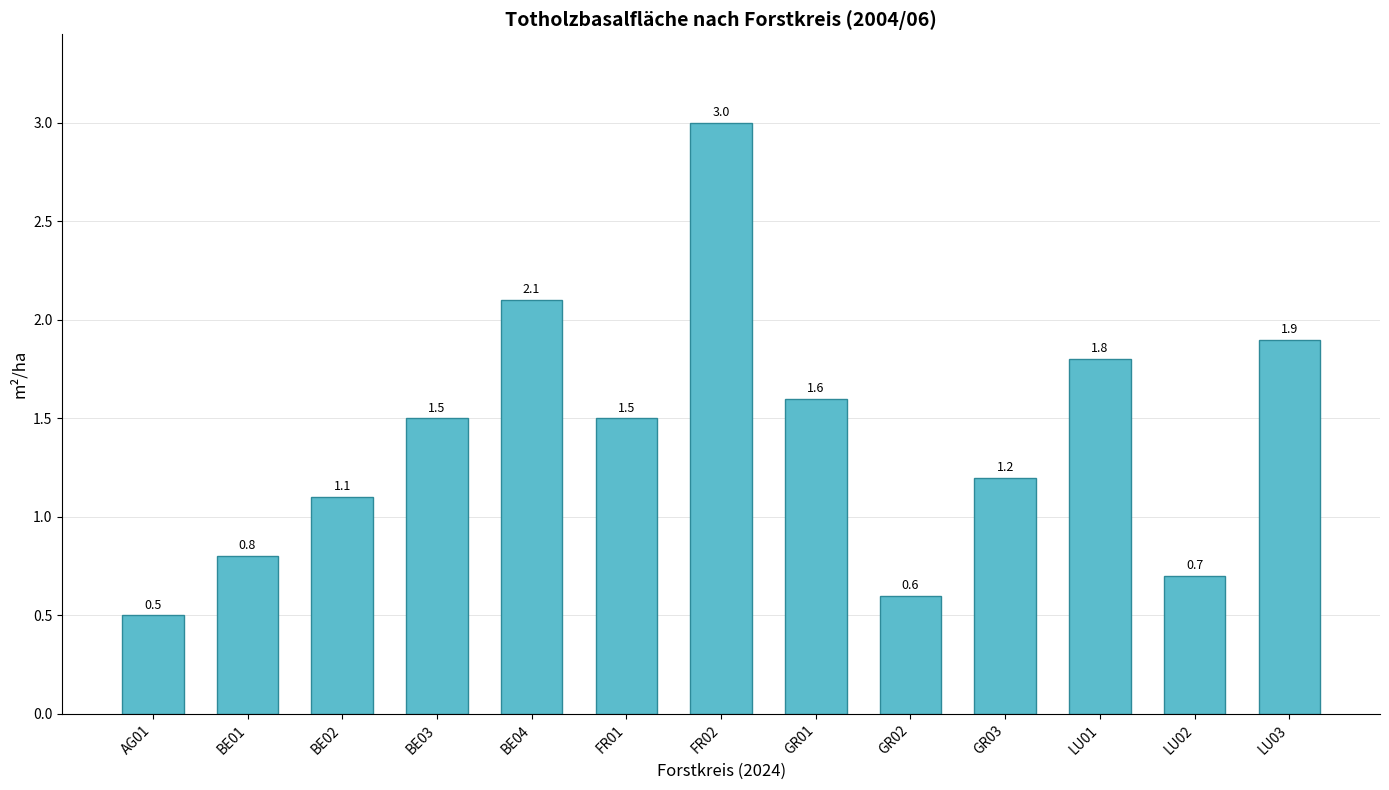

Reading left to right, list all the values displayed in this chart.

0.5	0.8	1.1	1.5	2.1	1.5	3.0	1.6	0.6	1.2	1.8	0.7	1.9